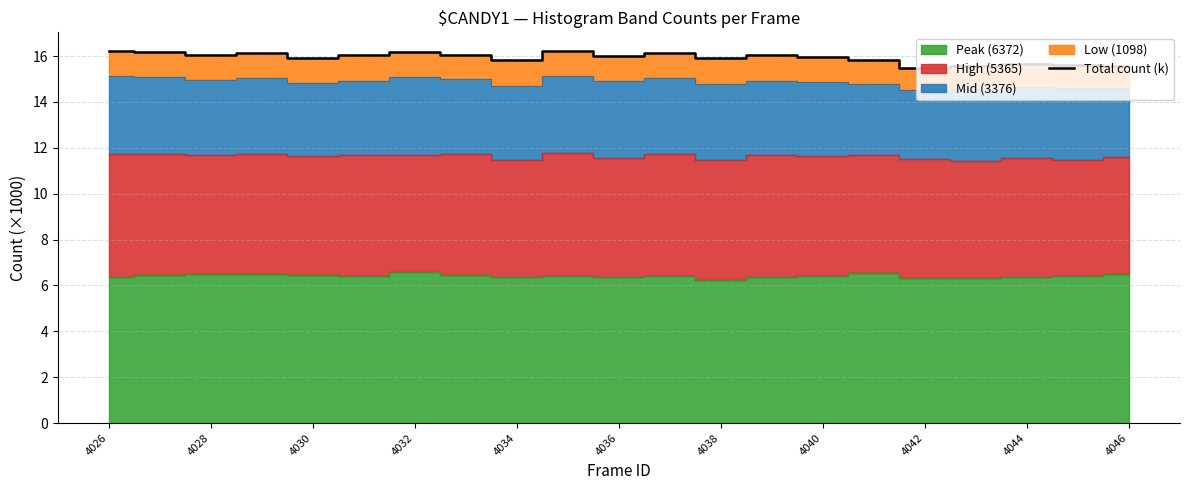

The value of Total count (k) at 4036 is 16.0. True or false?

True